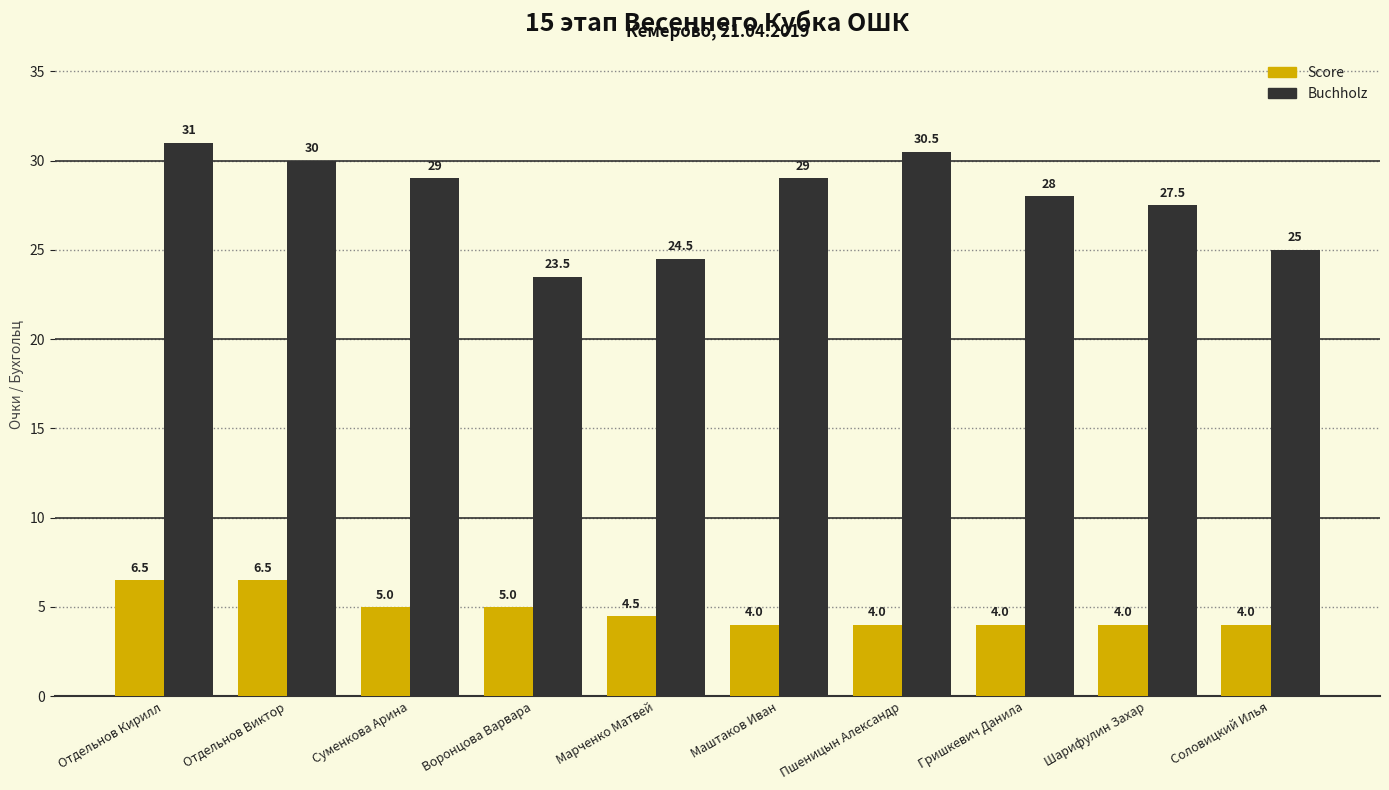

What is the total value across all series at Суменкова Арина?

34.0